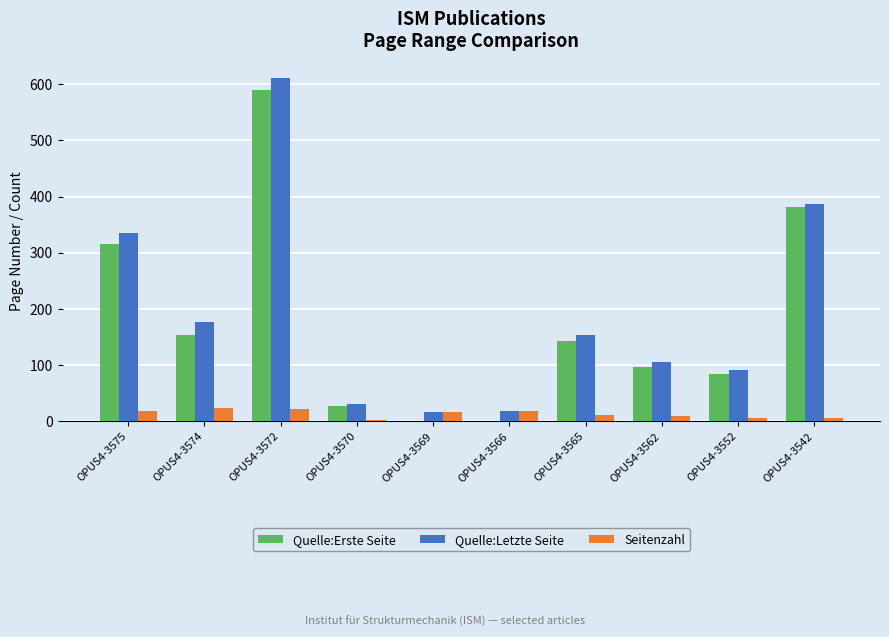

At which category is the sum across all series the highest?

OPUS4-3572